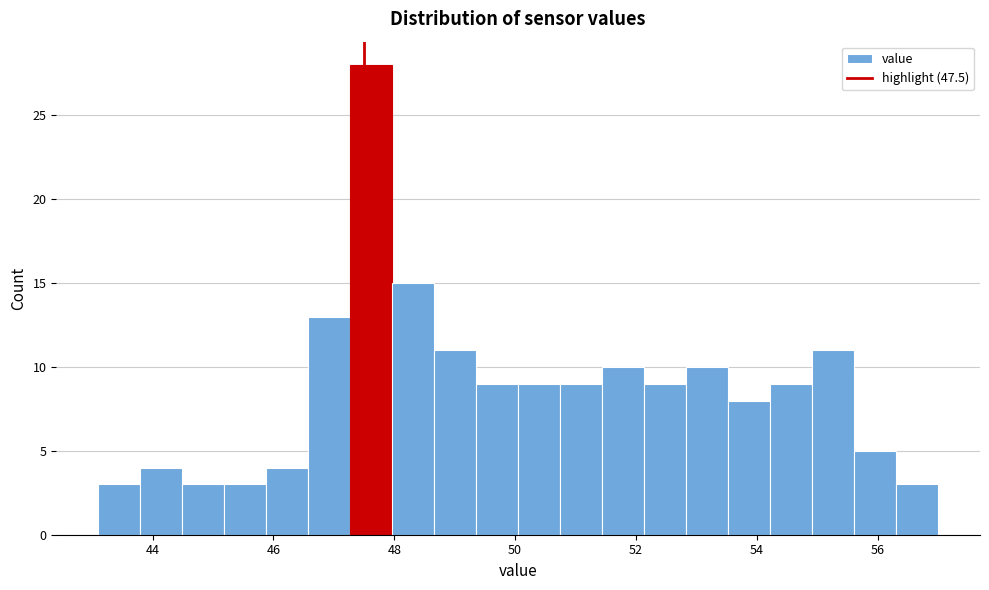

Around what value on the x-axis is the tallest bar? Give the approximate position of its centre, as read against the axis.

47.6